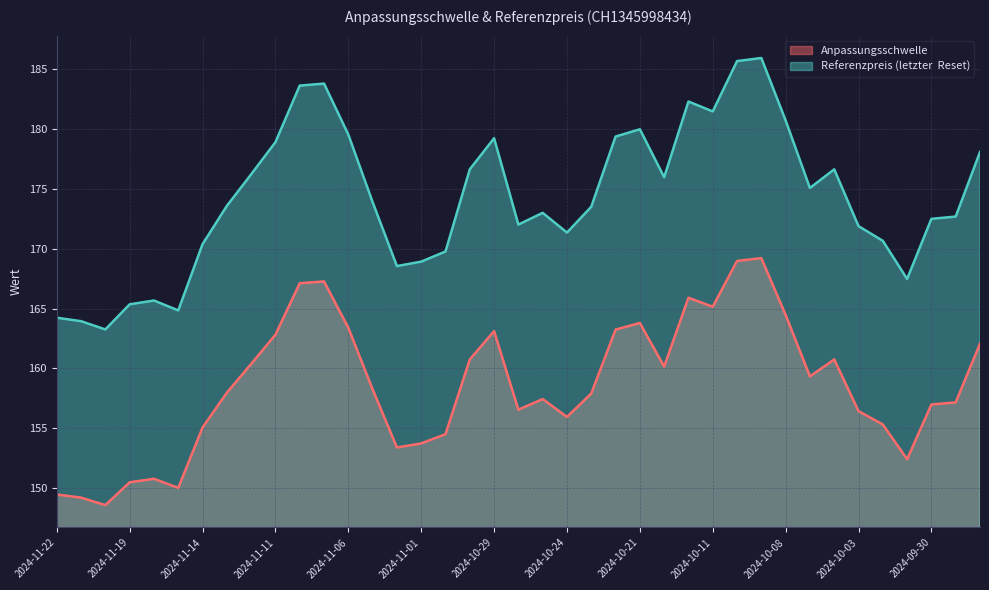

What is the value of the Referenzpreis (letzter  Reset) point at the 37th from the left?

172.5